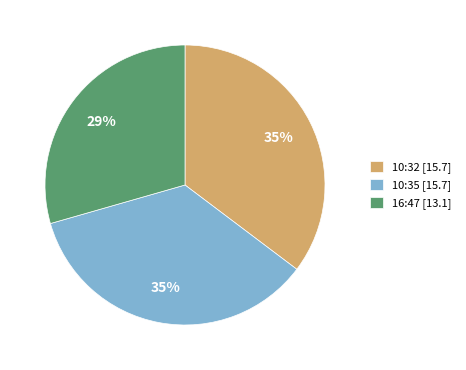

Does 10:35 [15.7] represent more than half of the total?

No